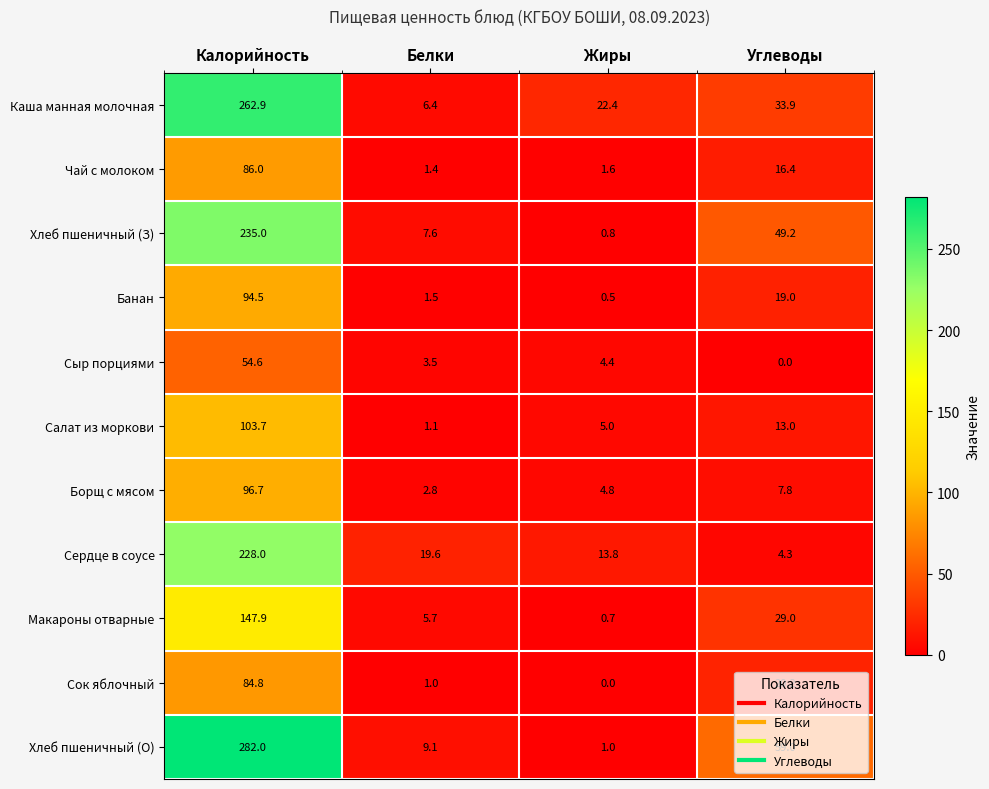

What is the minimum value for Хлеб пшеничный (З)?

0.8